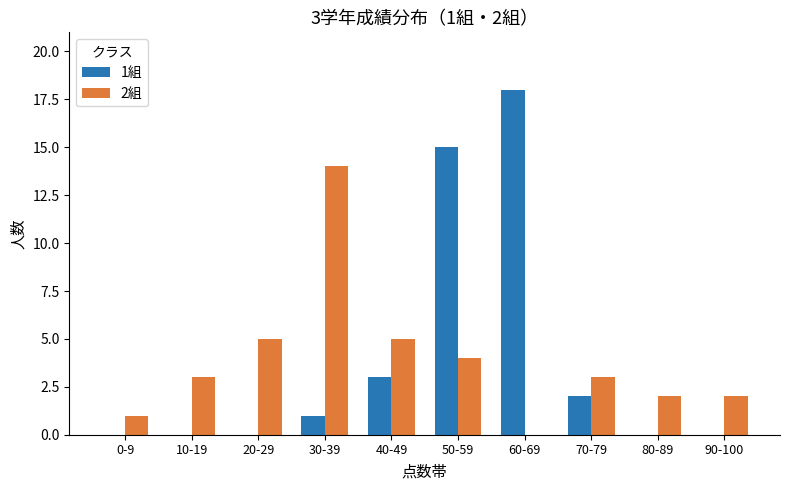

Reading right to left, extract all data points from this chart.

1組: 0	0	2	18	15	3	1	0	0	0
2組: 2	2	3	0	4	5	14	5	3	1